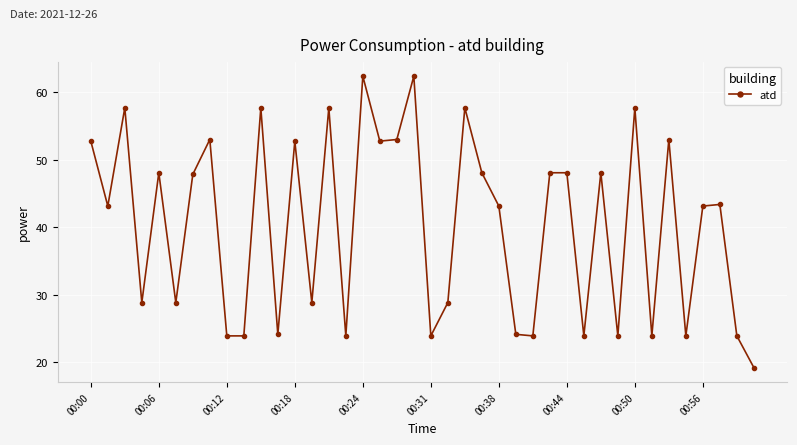

True or false: the data has more than 2 interior local peaks.

True